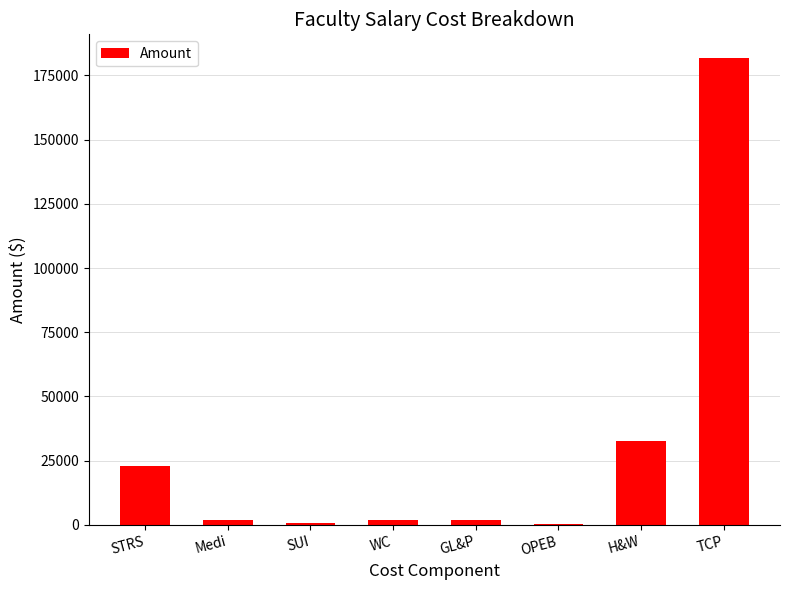

True or false: the data shows 112069.8 at TCP.

False